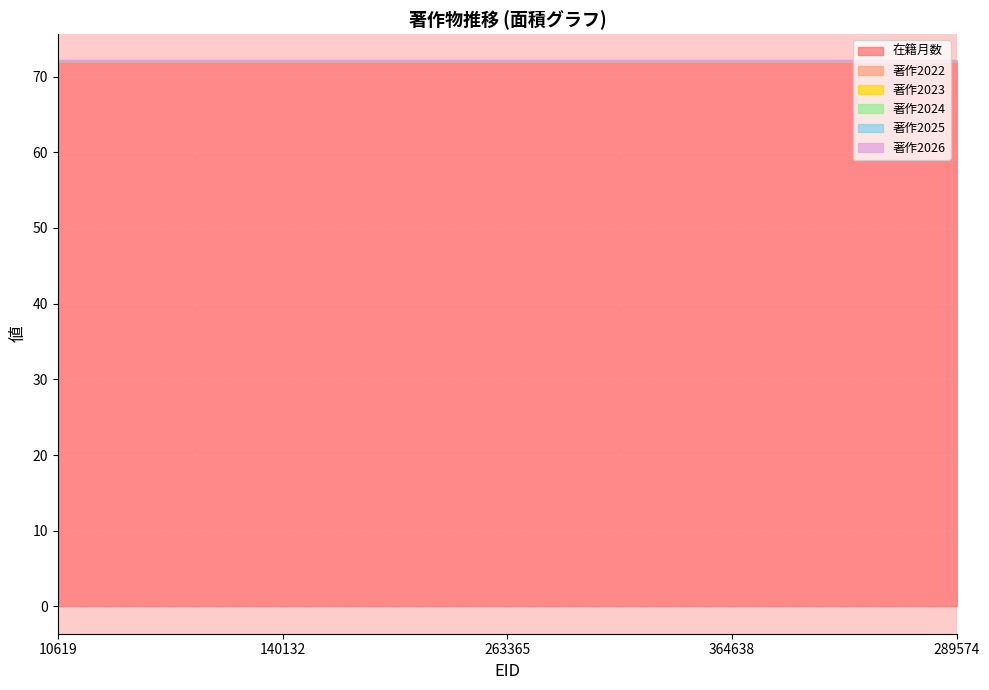

Which series has the largest range (max minus min)?

在籍月数